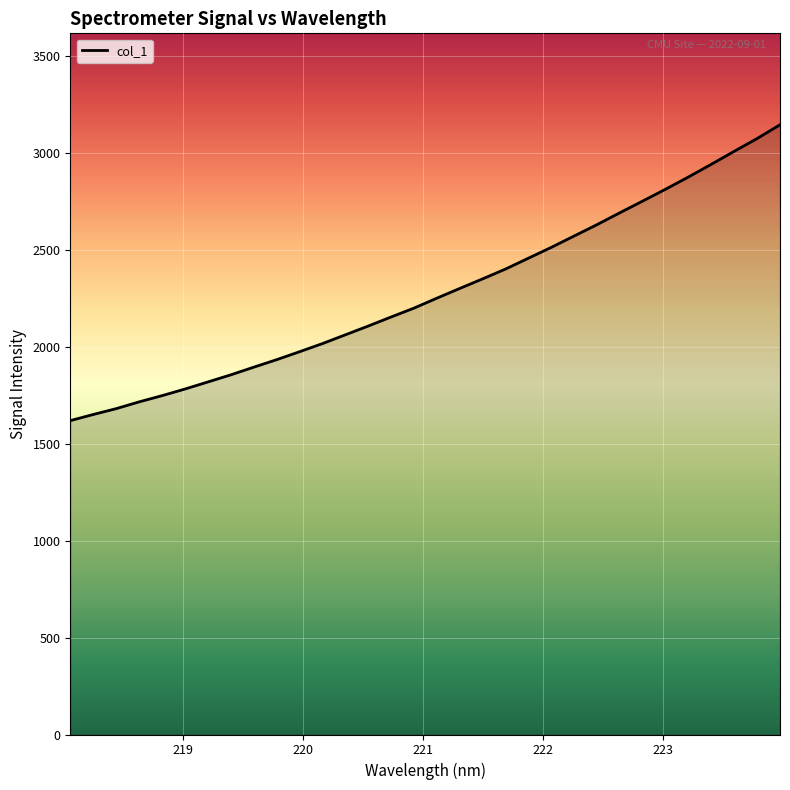

What is the minimum value shown in the chart?

1619.3